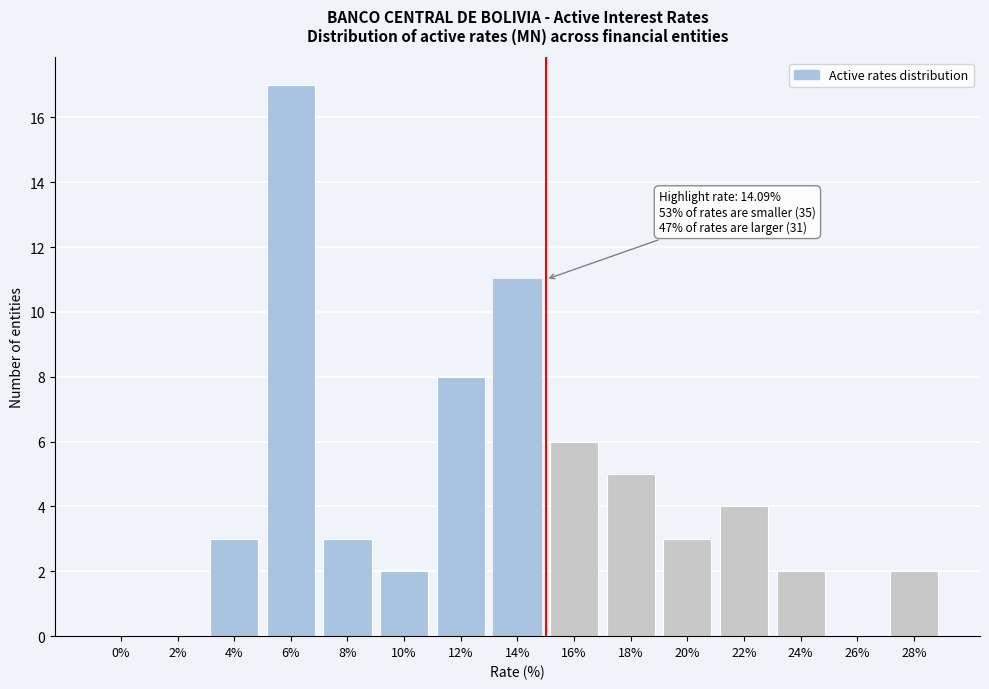

Reading right to left, what are all the values shown in this chart?

28%=2	26%=0	24%=2	22%=4	20%=3	18%=5	16%=6	14%=11	12%=8	10%=2	8%=3	6%=17	4%=3	2%=0	0%=0